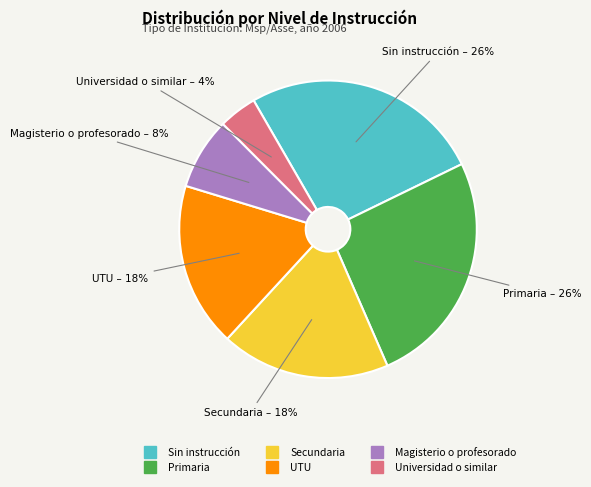

Which category has the smallest portion of the pie?

Universidad o similar